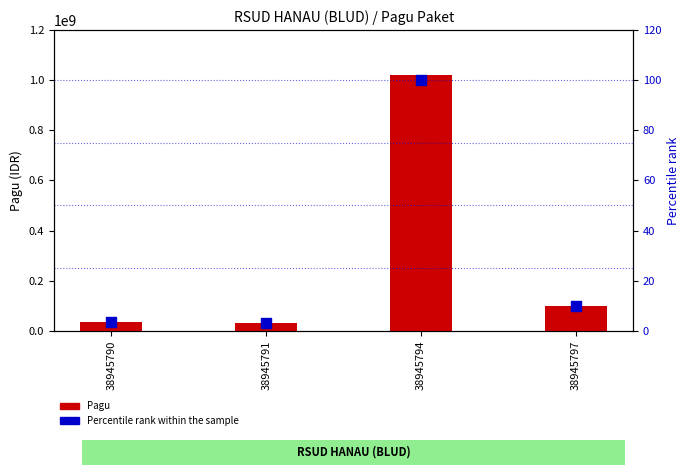

Which series has the largest total across all categories?

Pagu